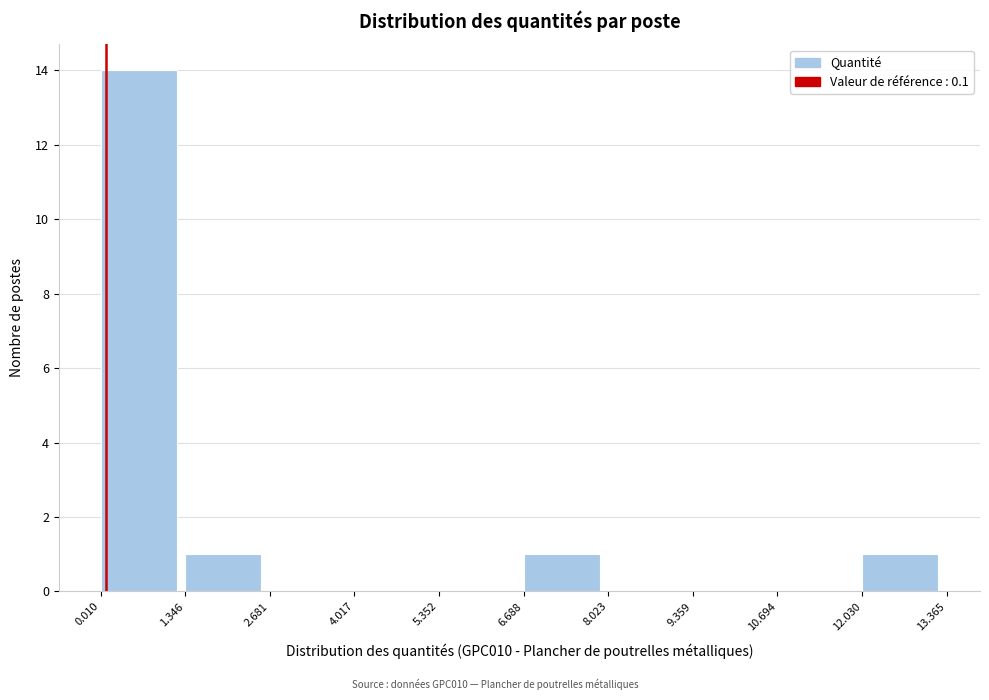

Over which range of the x-axis is the bar tallest?

0.010 to 1.346